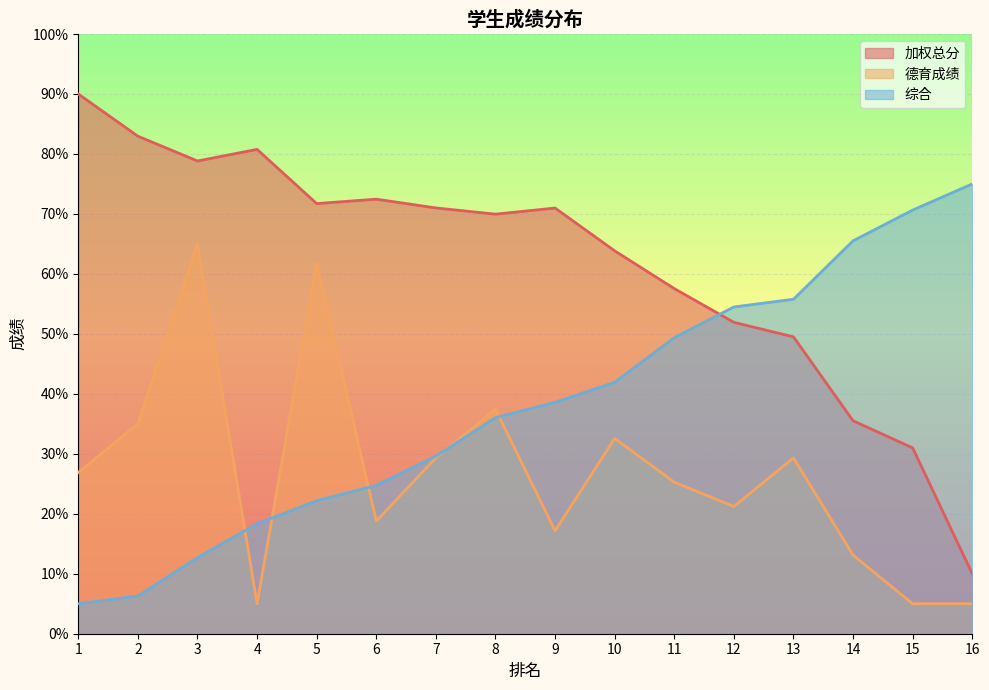

At which label is 综合 closest to 40?

9